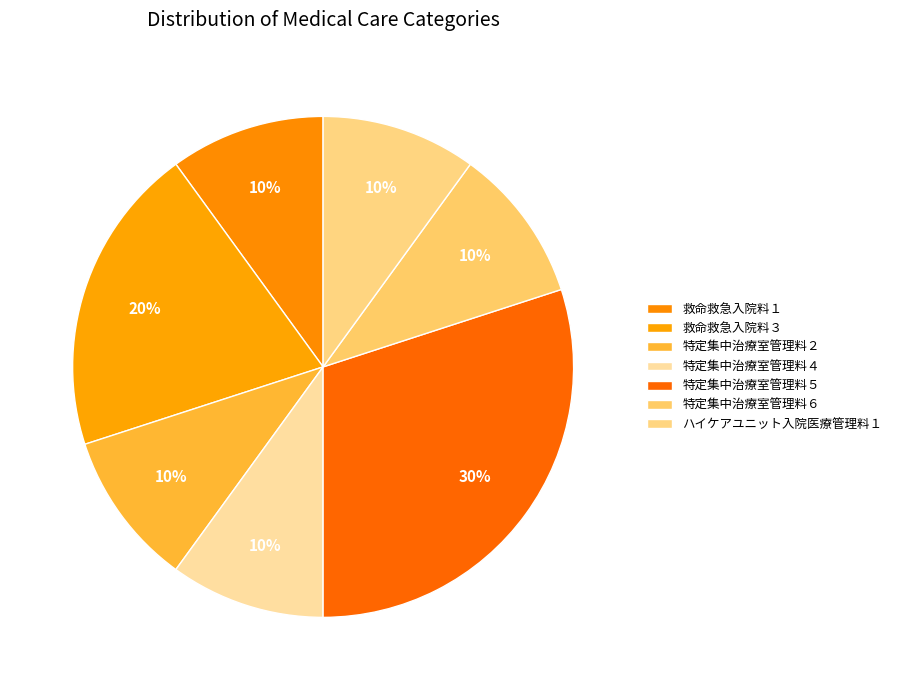

How many slices are in this pie chart?

7